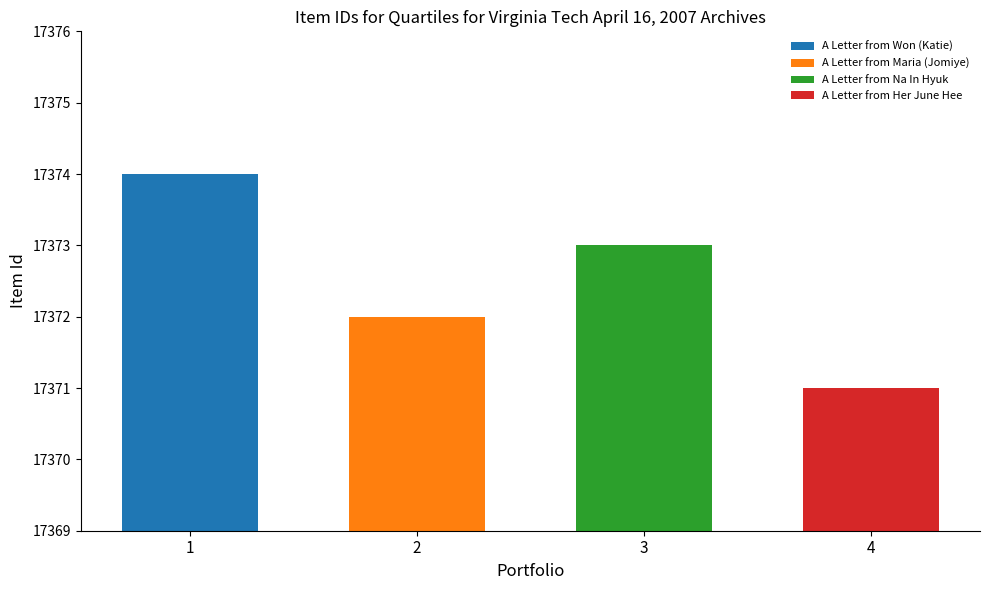

Rank the categories by value from lowest to highest.

A Letter from Her June Hee, A Letter from Maria (Jomiye), A Letter from Na In Hyuk, A Letter from Won (Katie)